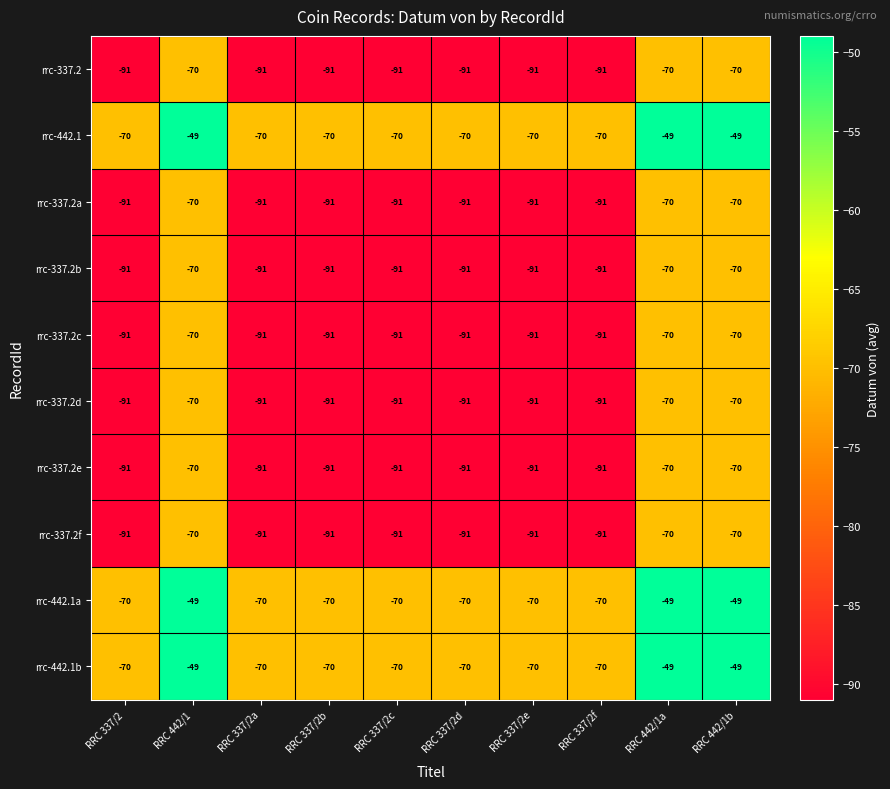

What is the total value across all series at RRC 442/1b?

-637